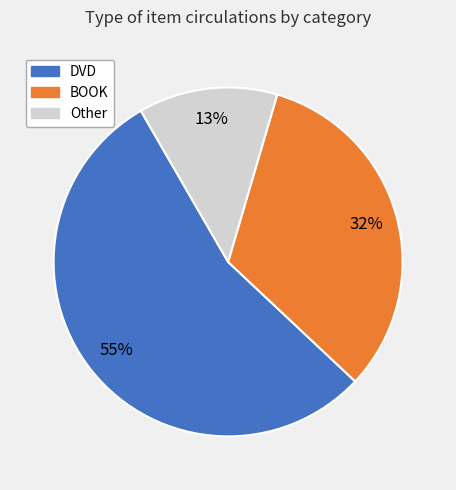

Is there a majority slice in this chart?

Yes